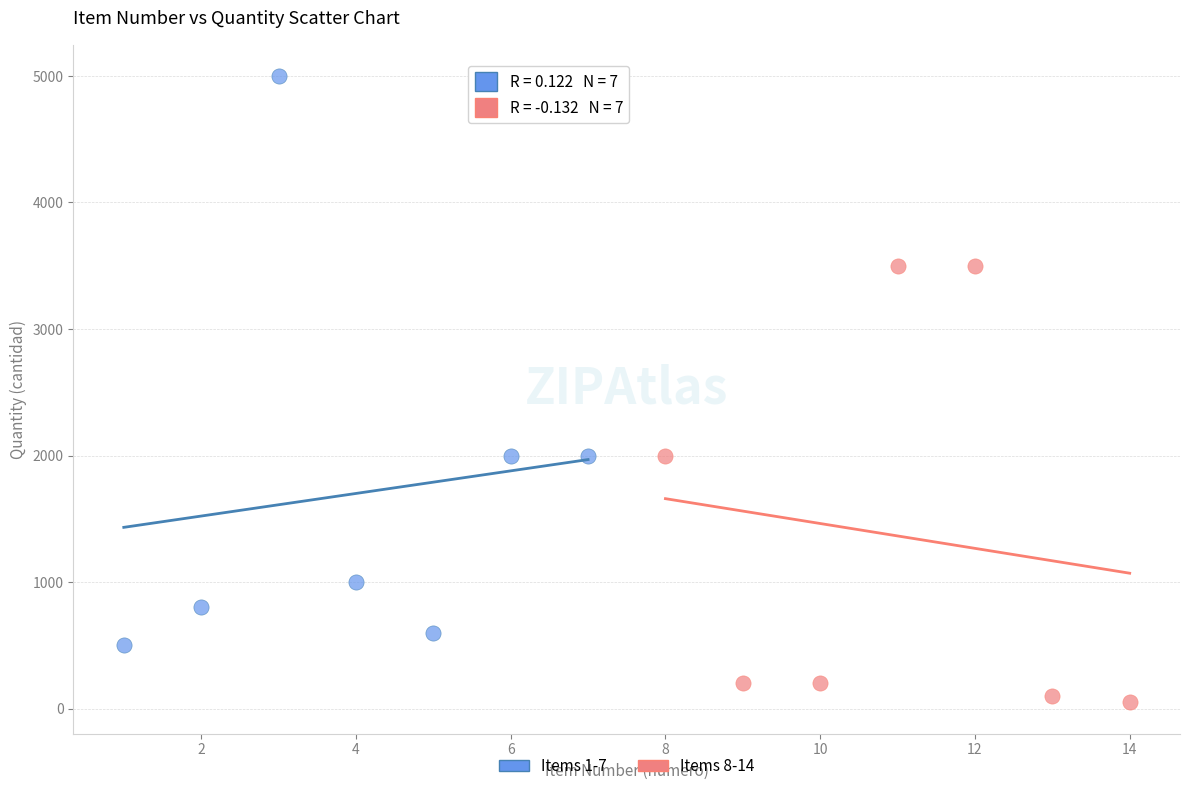

What are all the series names shown in the legend?

Items 1-7, Items 8-14